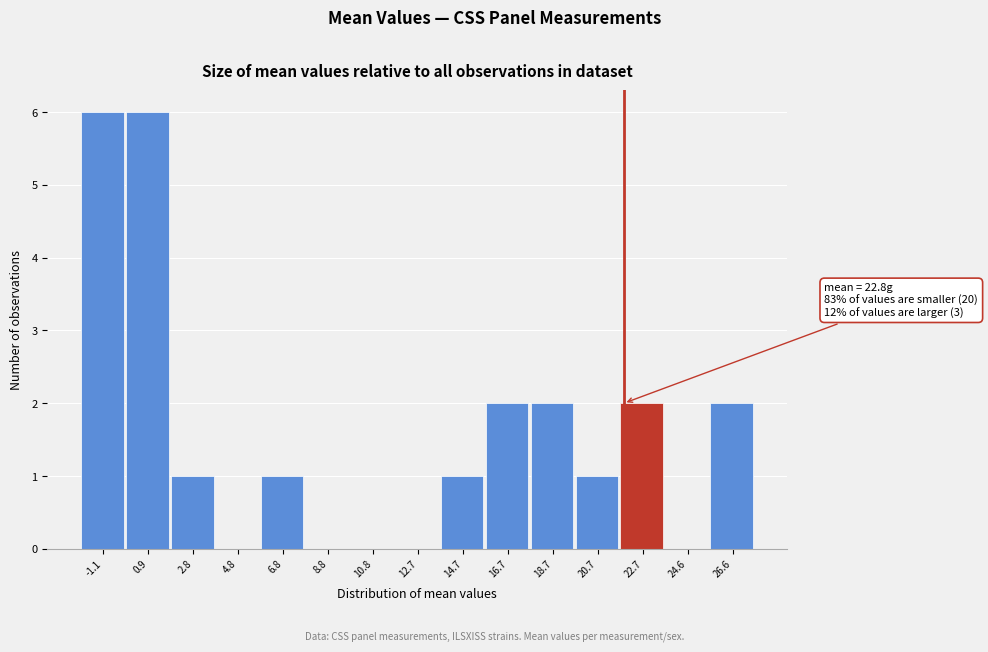

Reading left to right, extract all data points from this chart.

-1.1=6	0.9=6	2.8=1	4.8=0	6.8=1	8.8=0	10.8=0	12.7=0	14.7=1	16.7=2	18.7=2	20.7=1	22.7=2	24.6=0	26.6=2